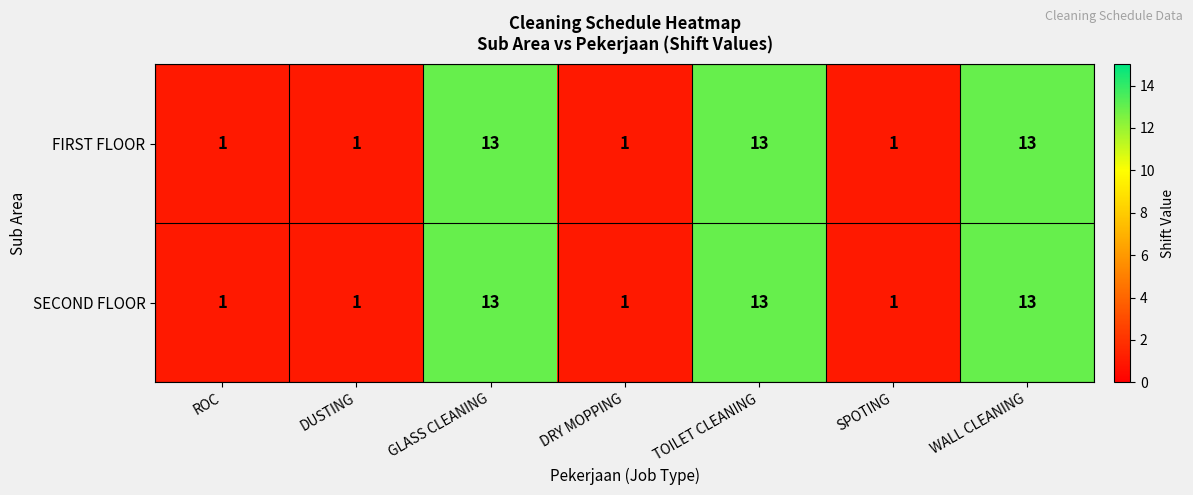

Count the FIRST FLOOR values in the range 1 to 13.

7